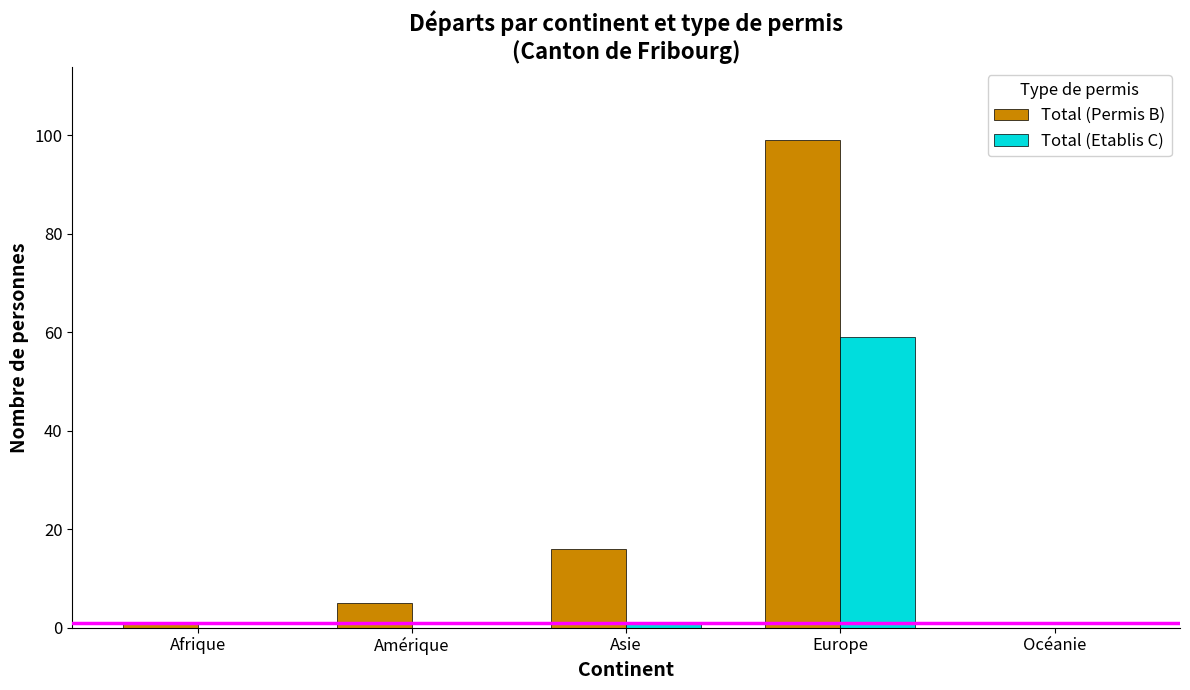

Between Asie and Océanie, which series saw the biggest shift?

Total (Permis B)